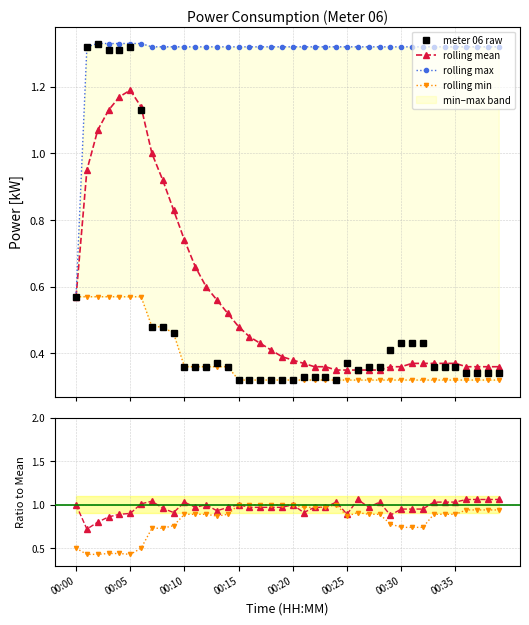

Does the chart display data point markers on the line(s)?

Yes